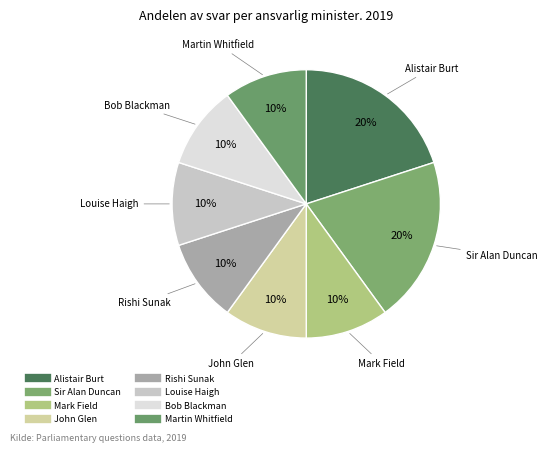

The John Glen slice represents 1% of the pie. True or false?

False